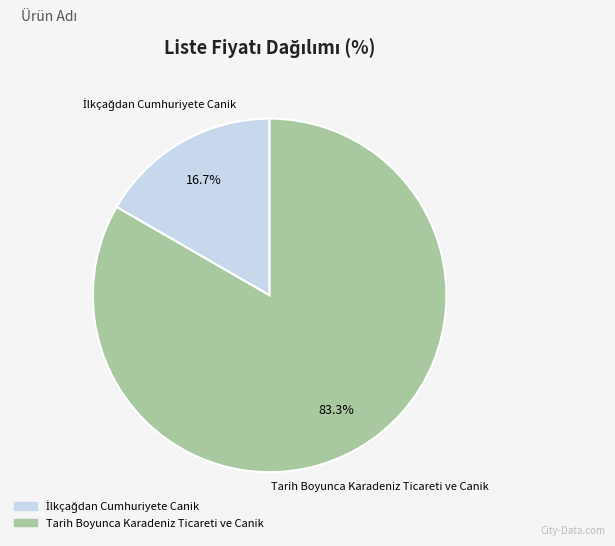

How much of the chart is everything except Tarih Boyunca Karadeniz Ticareti ve Canik?

16.7%